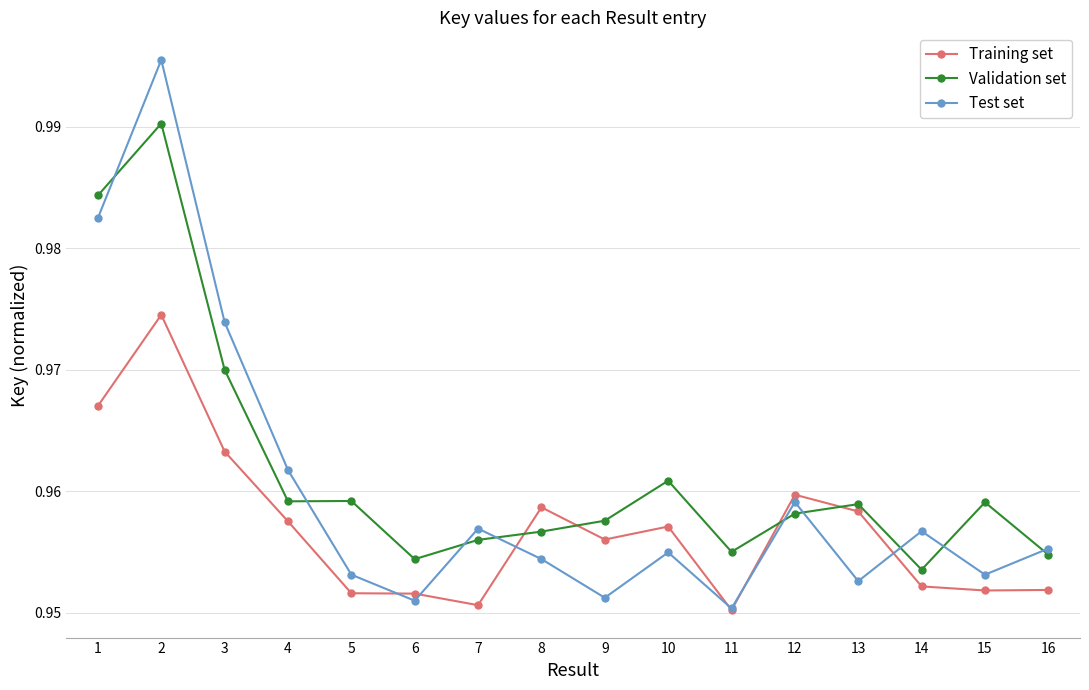

How many intersections are there between Training set and Validation set?

4